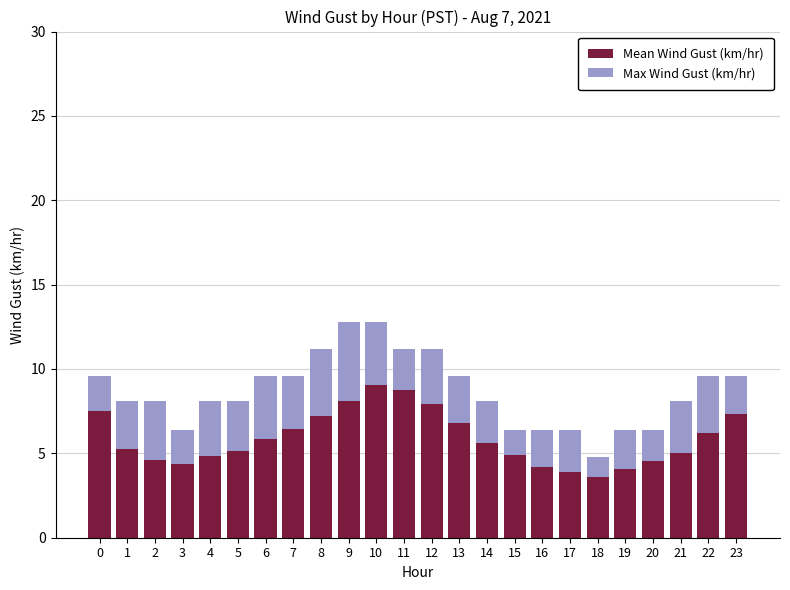

What is the maximum value for Mean Wind Gust (km/hr)?

9.1